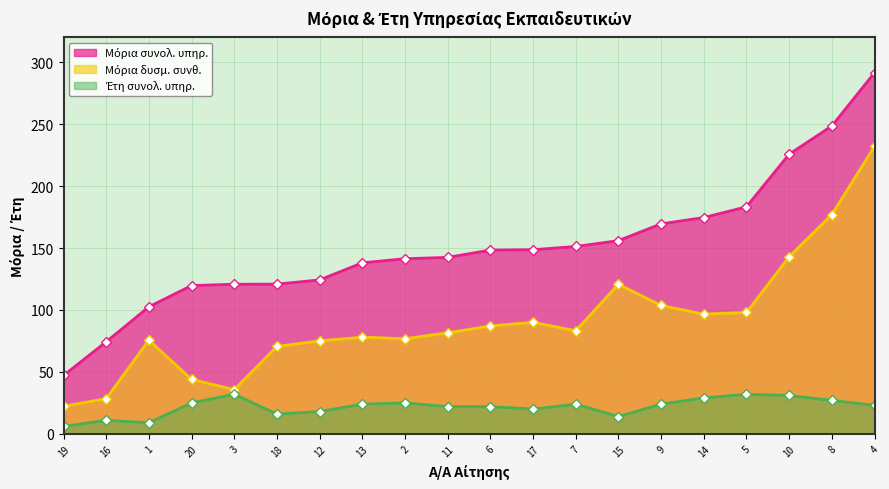

What is the total value across all series at 8?

452.5